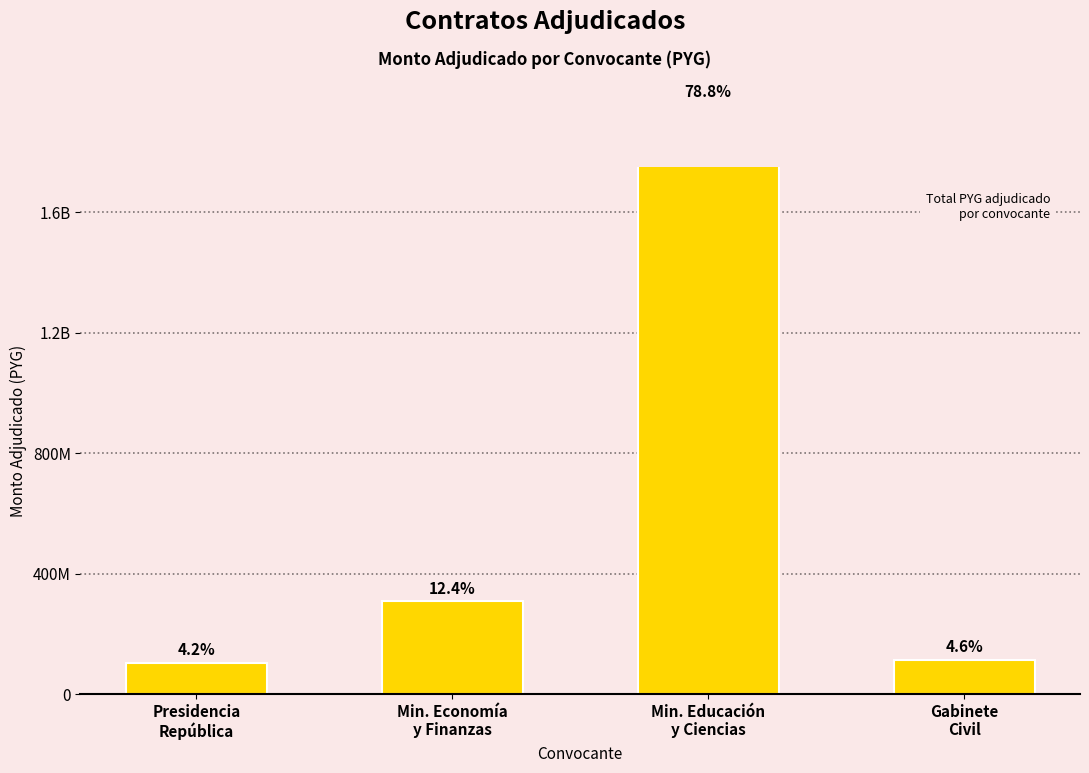

The value at Min. Economía
y Finanzas is 308850000. True or false?

True